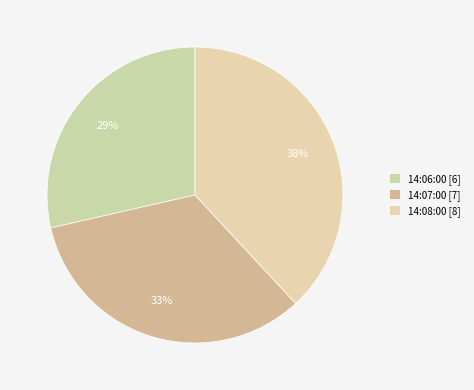

Count the number of slices in the pie.

3